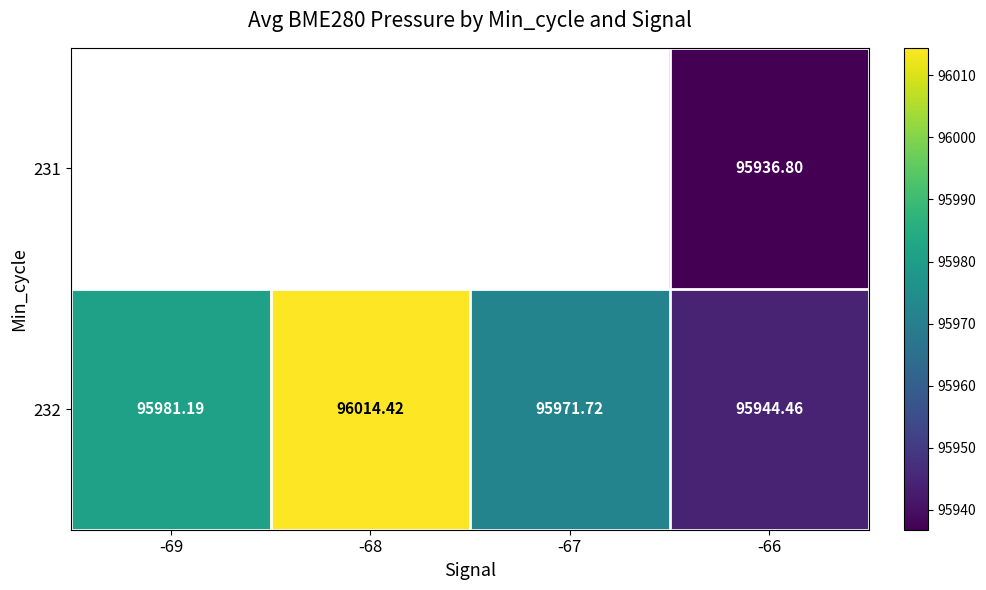

List the series in order of their peak value, highest first.

231, 232